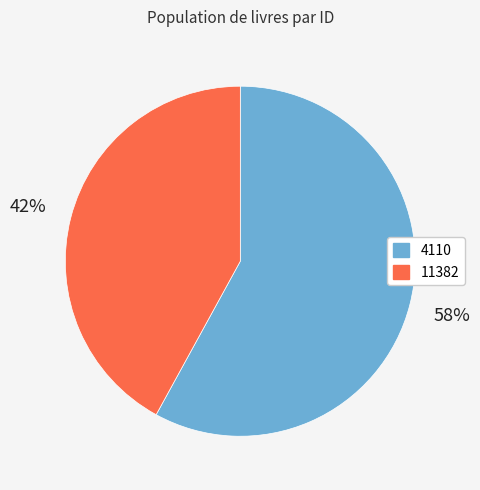

Do 11382 and 4110 together represent more than half of the pie?

Yes